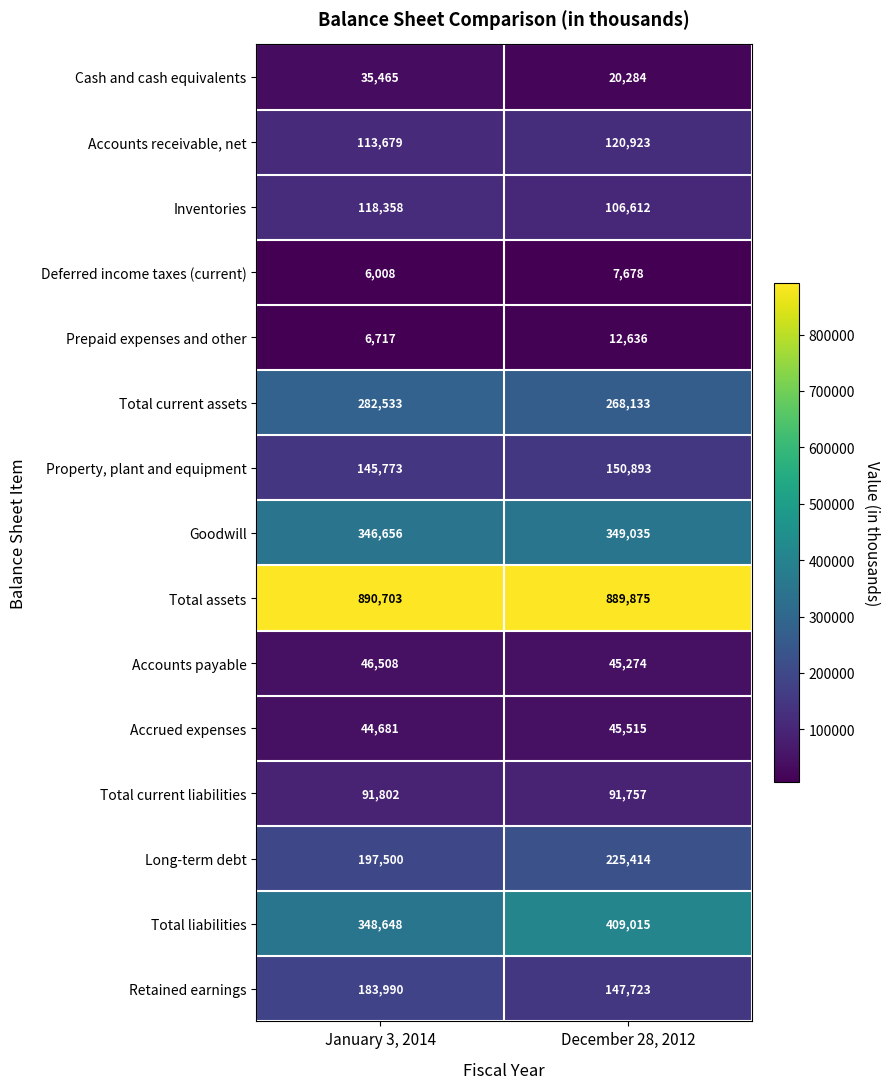

Where is Goodwill nearest to the value 347845?

January 3, 2014